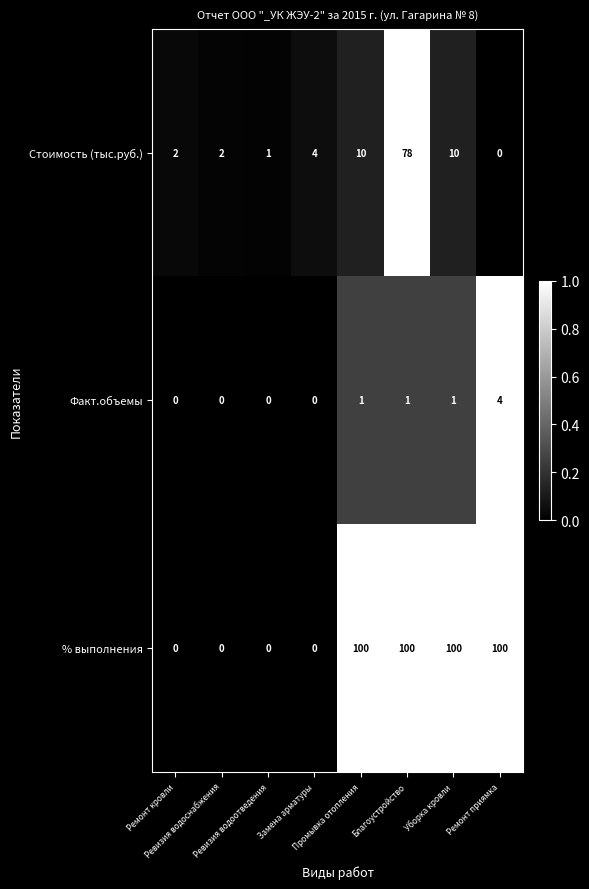

Count the % выполнения values in the range 0 to 100.

8